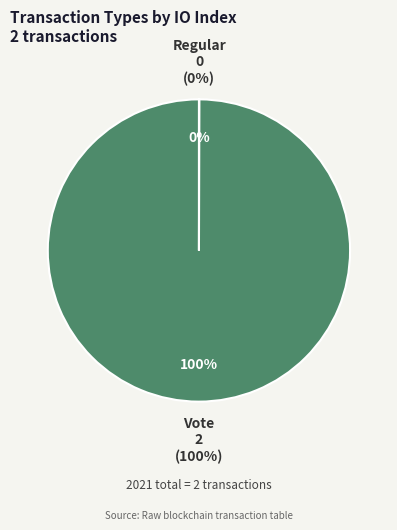

What is the majority slice?

Vote